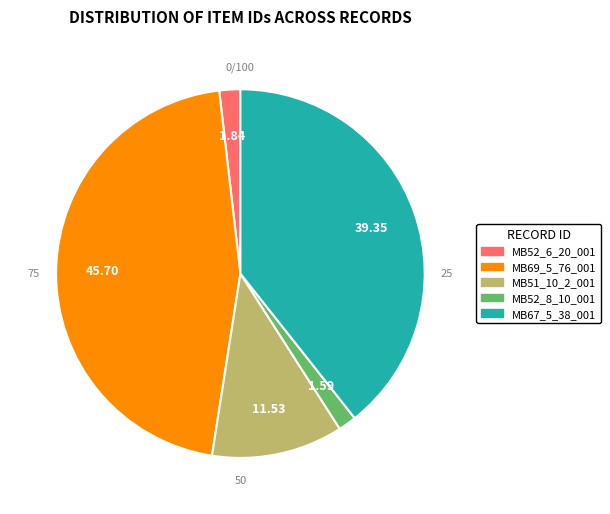

How many slices are in this pie chart?

5